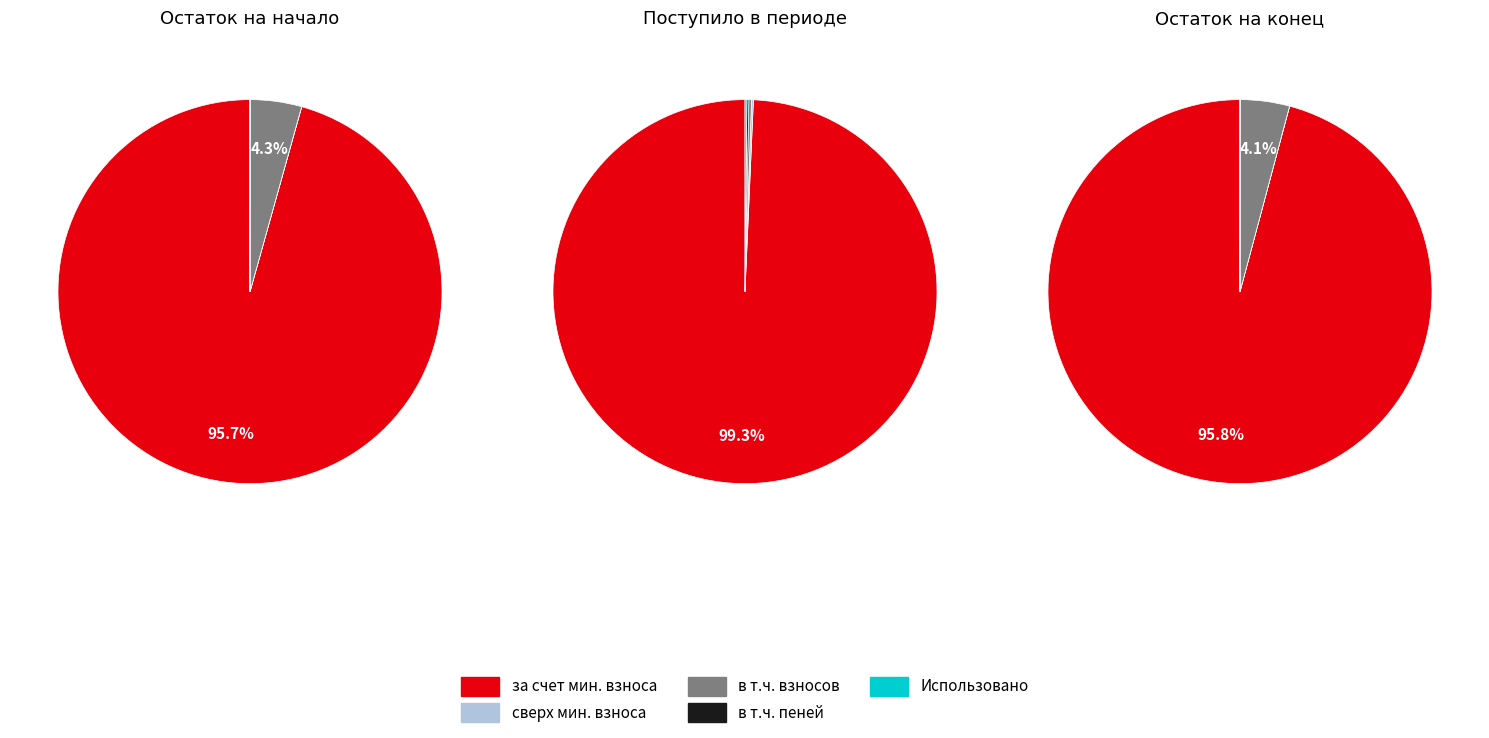

To the nearest percent, what is the average slice percentage?

33%